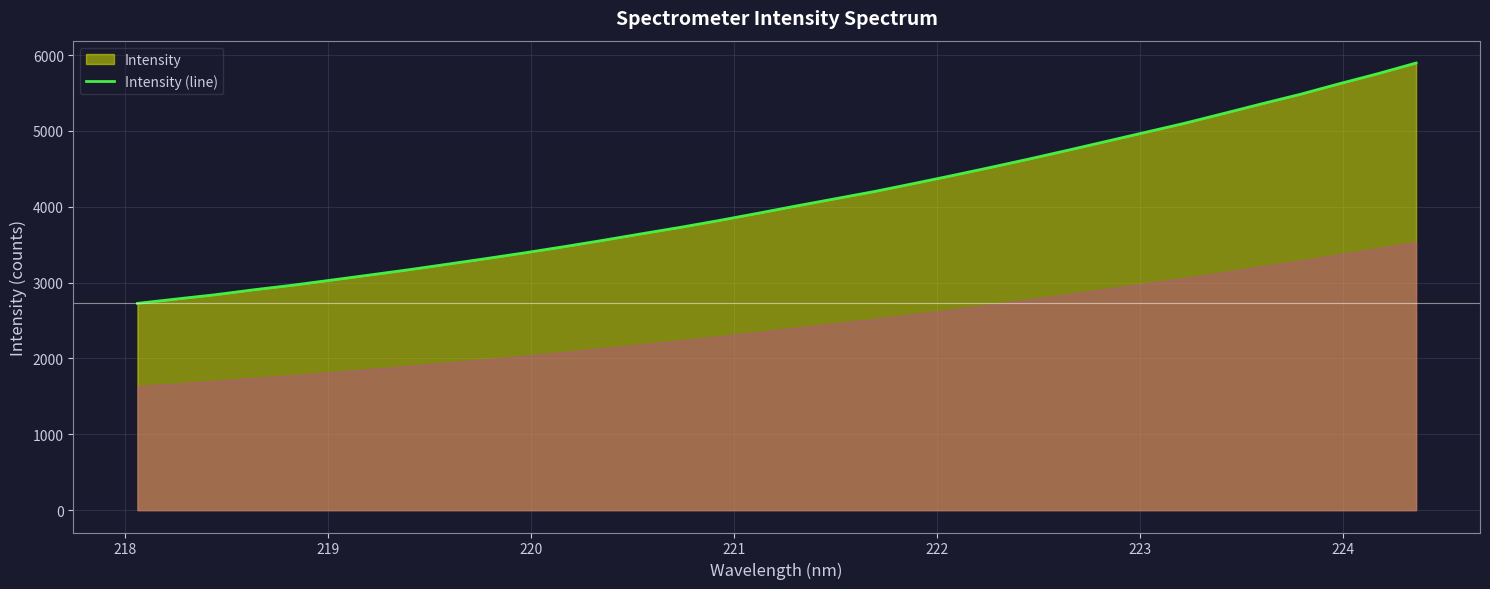

What is the smallest value displayed?

2726.3